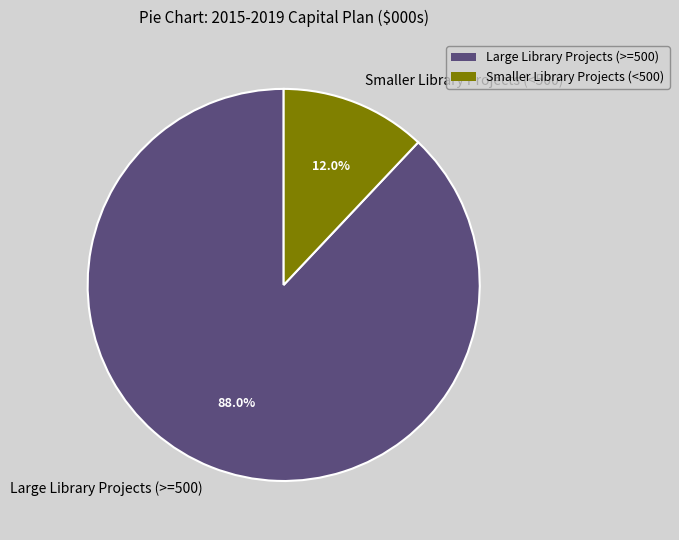

Which slice is the smallest?

Smaller Library Projects (<500)